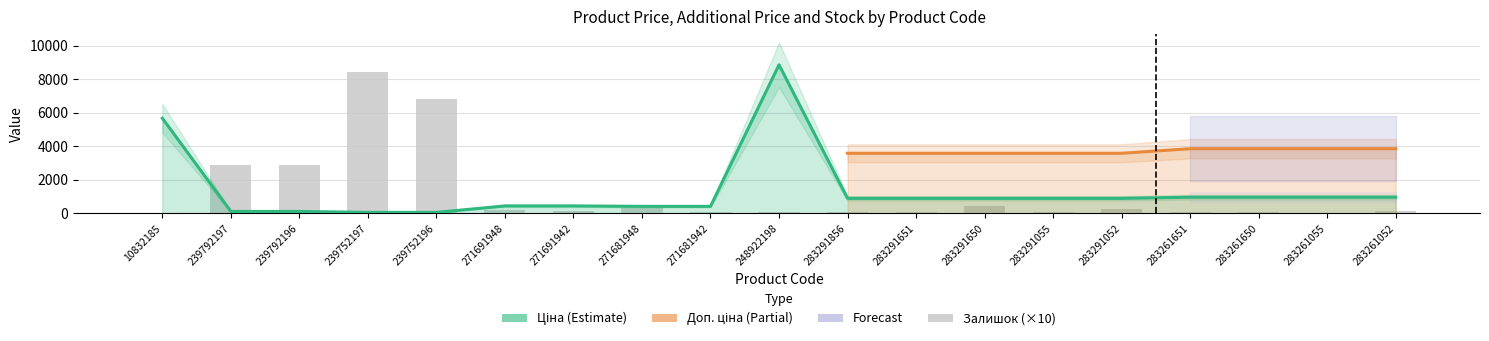

Between 283291650 and 271691948, which is larger?

283291650